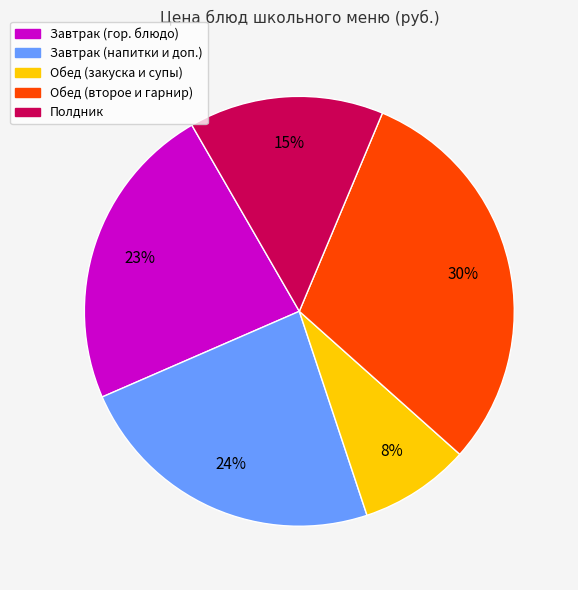

What is the ratio of the value at Полдник to the value at Завтрак (напитки и доп.)?

0.6